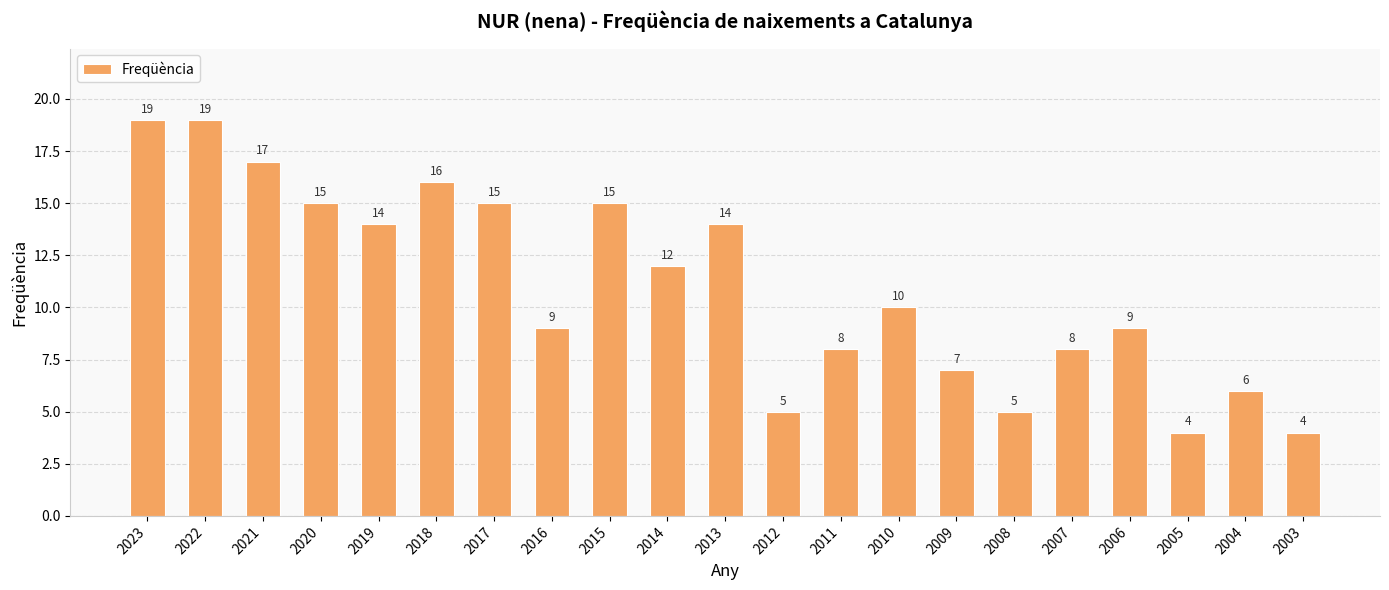

The value at 2010 is 6. True or false?

False